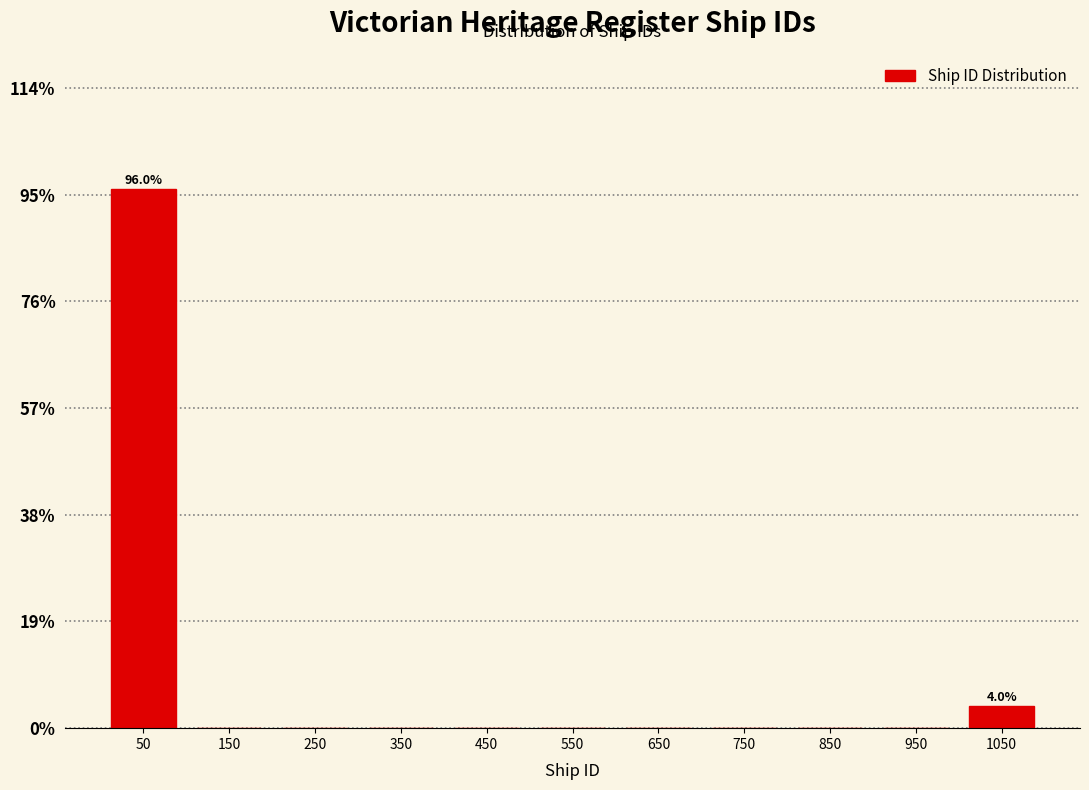

Over which range of the x-axis is the bar tallest?

0 to 100